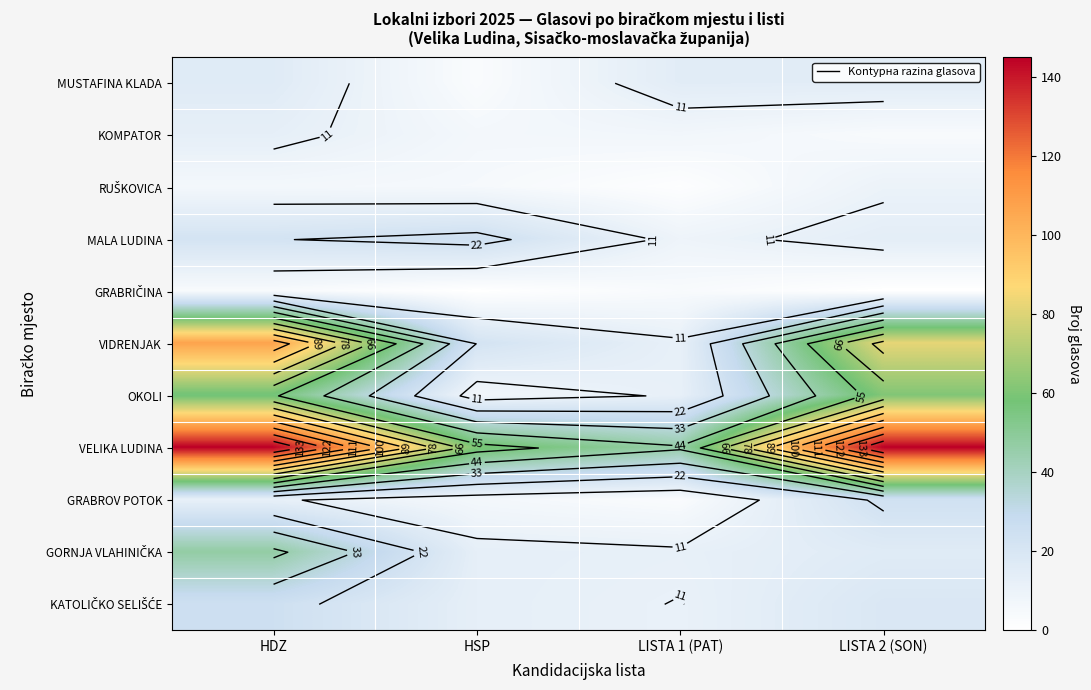

Rank the categories by KOMPATOR value from lowest to highest.

LISTA 2 (SON), HSP, LISTA 1 (PAT), HDZ